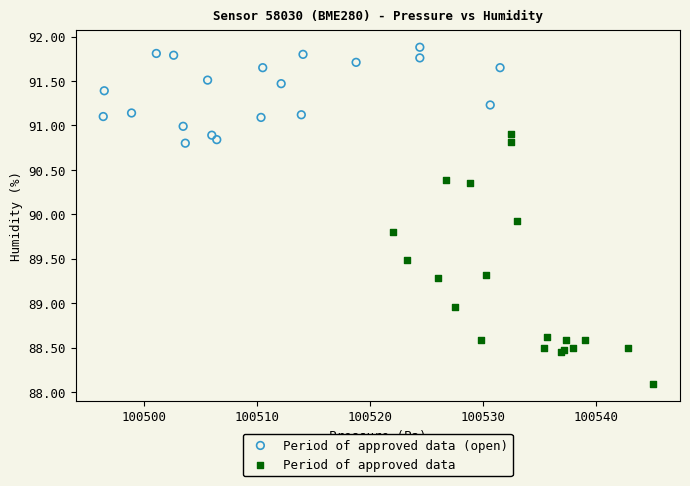

Which series has the largest Y range (max minus min)?

Period of approved data